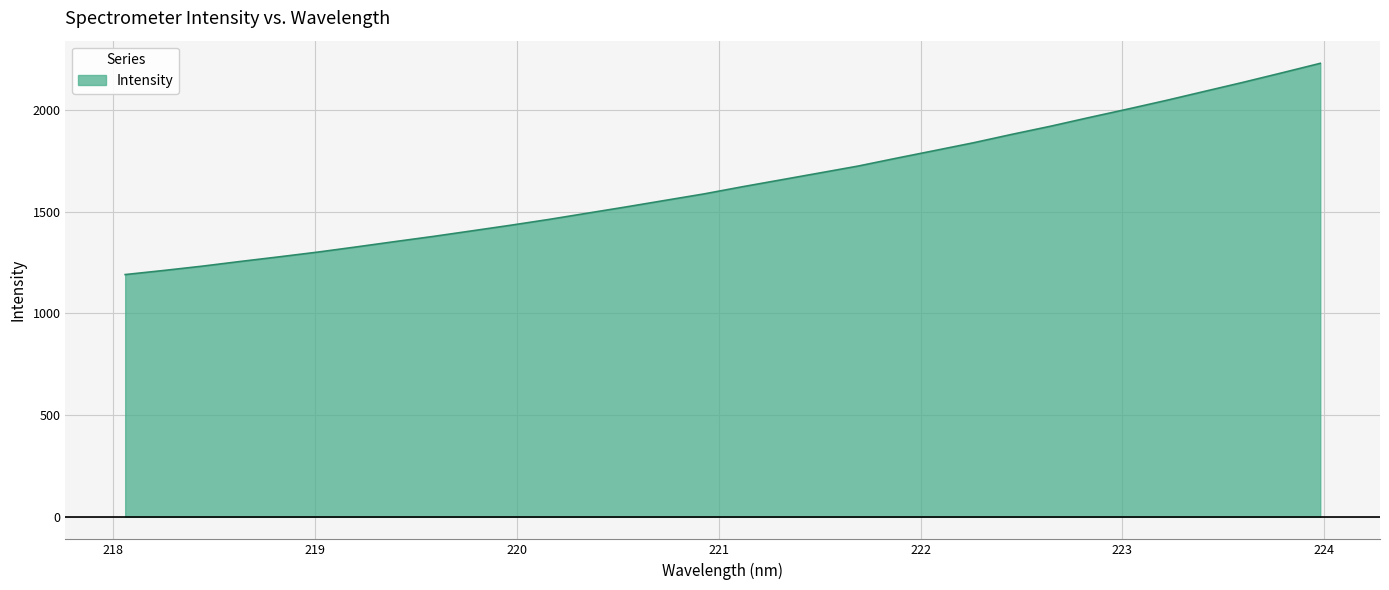

What is the minimum value shown in the chart?

1191.3